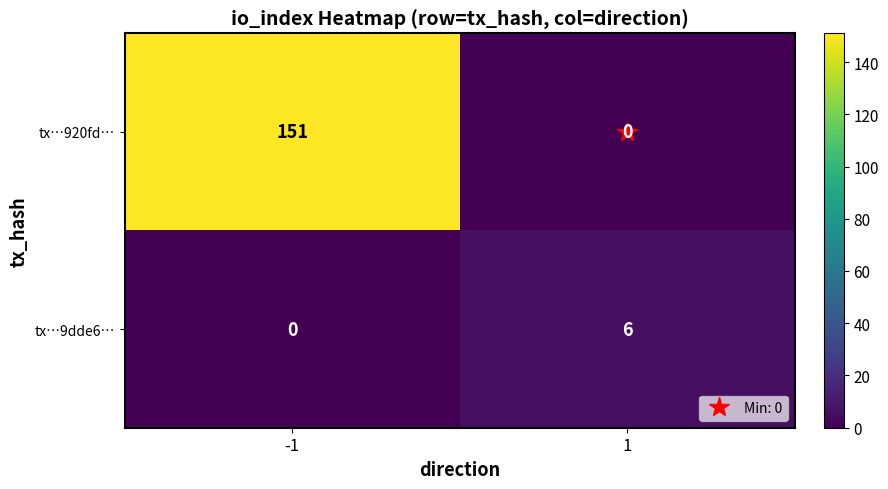

What is the total value across all series at -1?

151